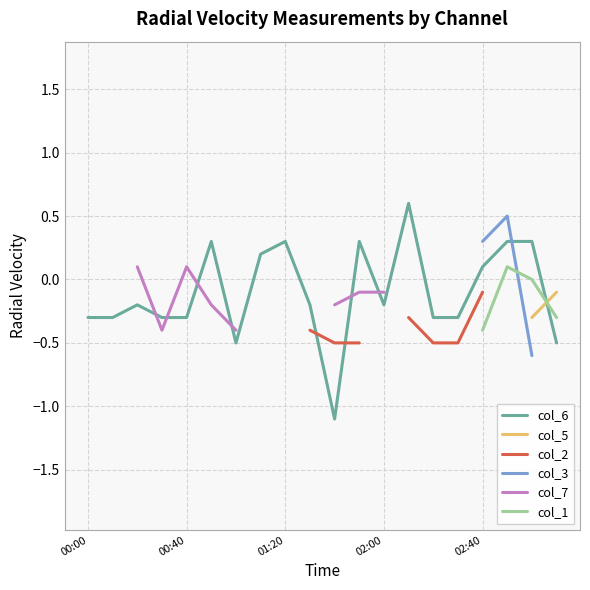

At which label is col_6 closest to 0?

02:40